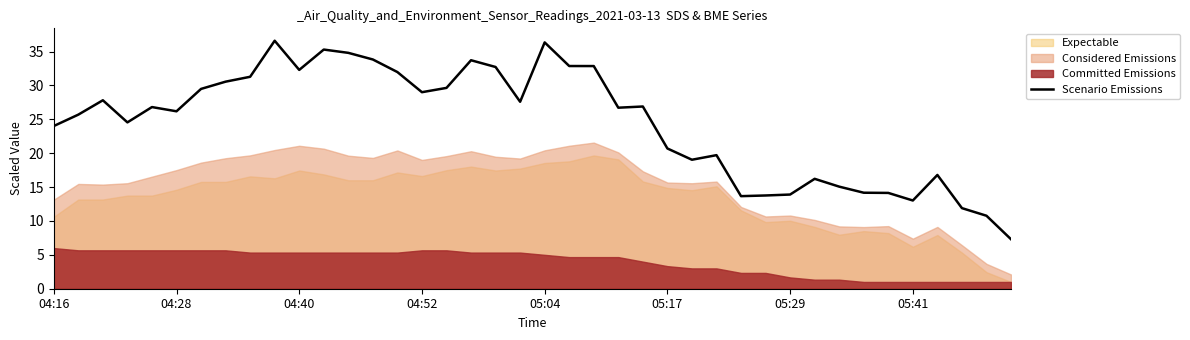

How many interior local valleys (lower than both neighbors) does the data have?

9